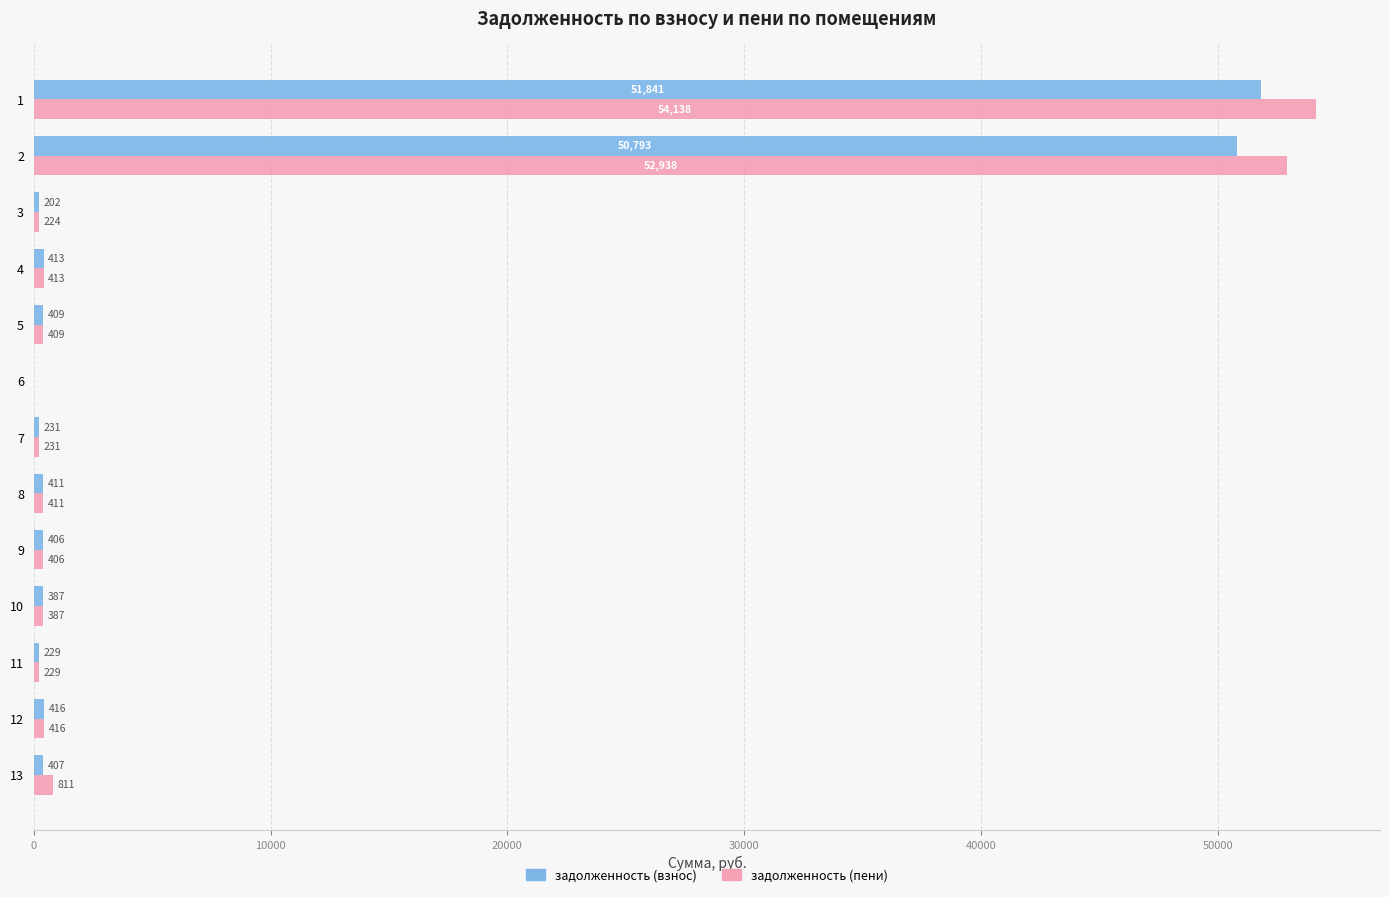

True or false: задолженность (пени) has a value of 52937.9 at 2.

True